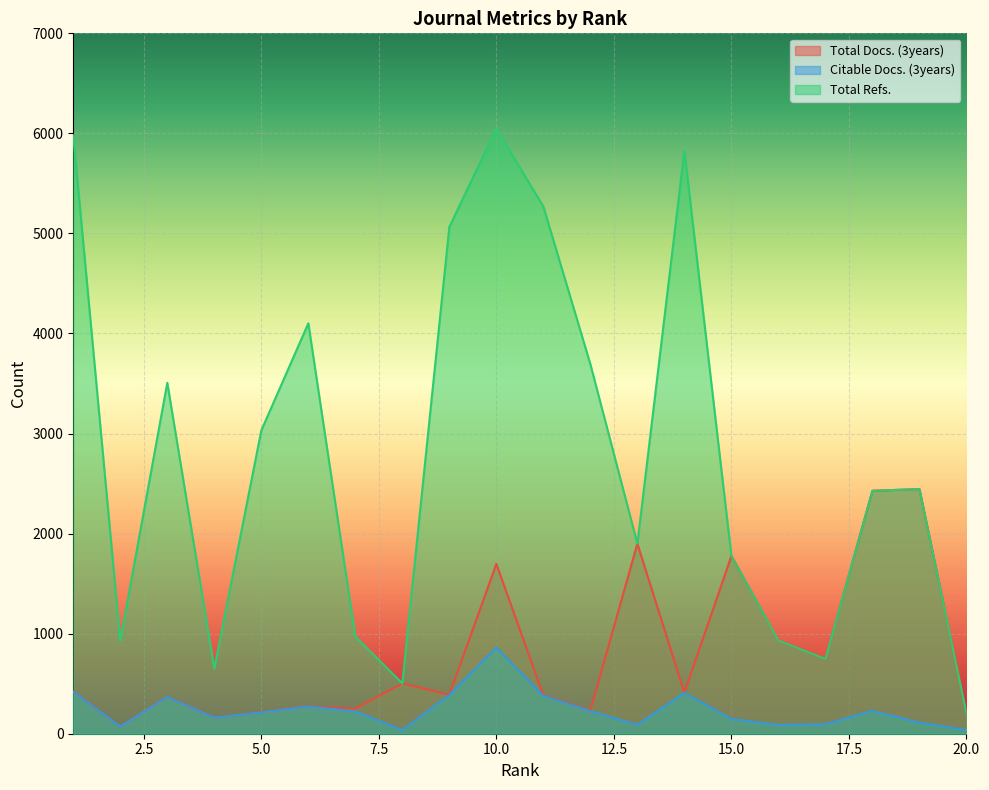

True or false: Total Docs. (3years) and Total Refs. cross at least once.

False